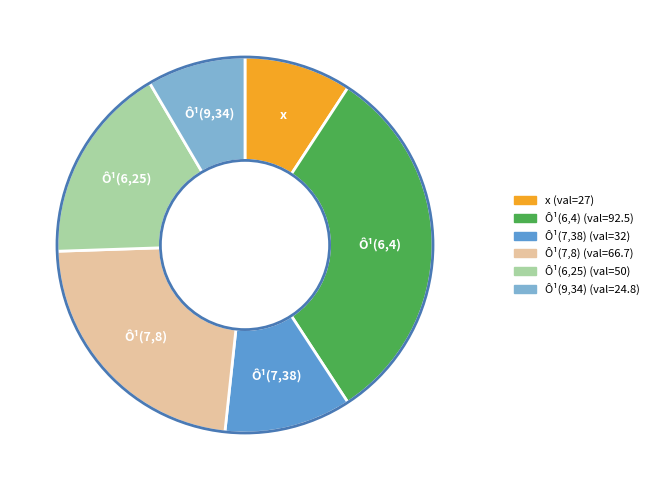

Does any single category account for the majority?

No